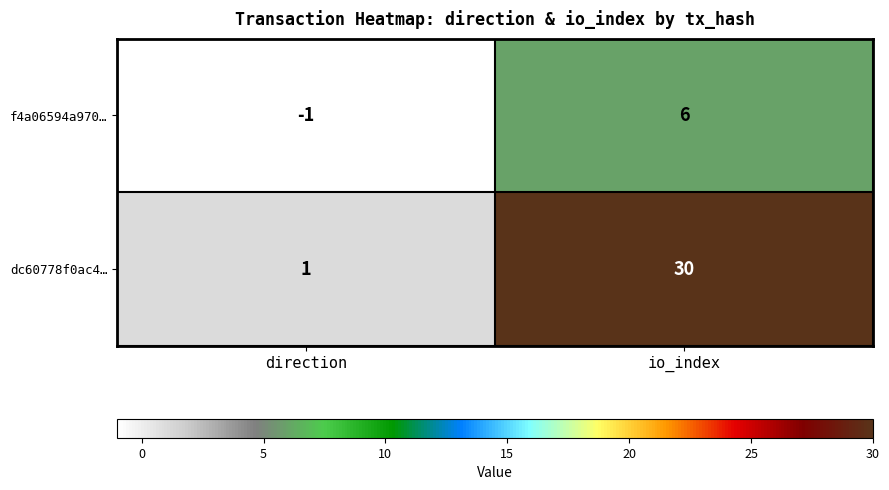

How many values in the f4a06594a970… series are below 6?

1